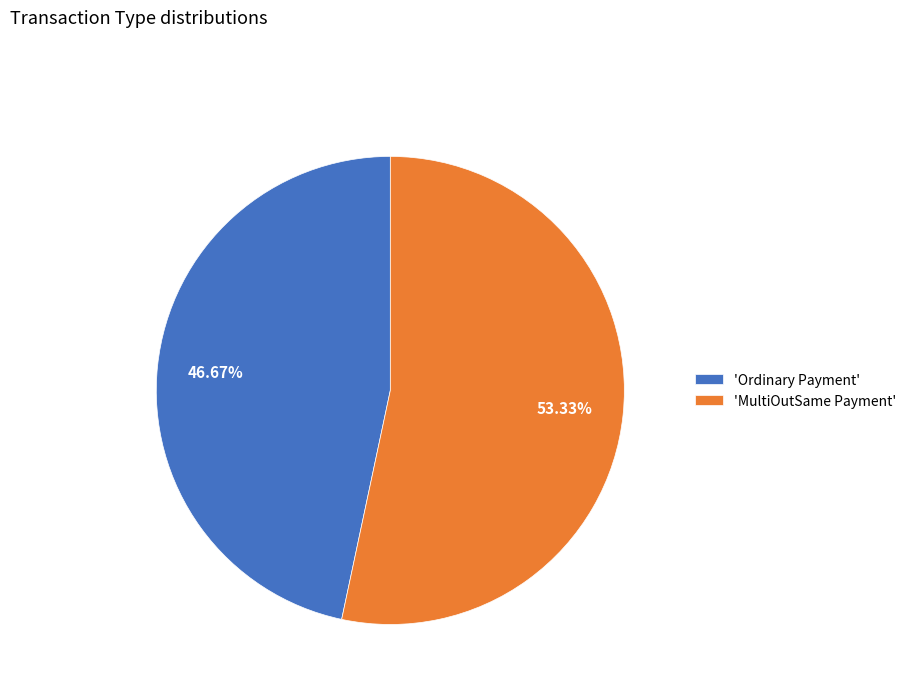

Count the number of slices in the pie.

2